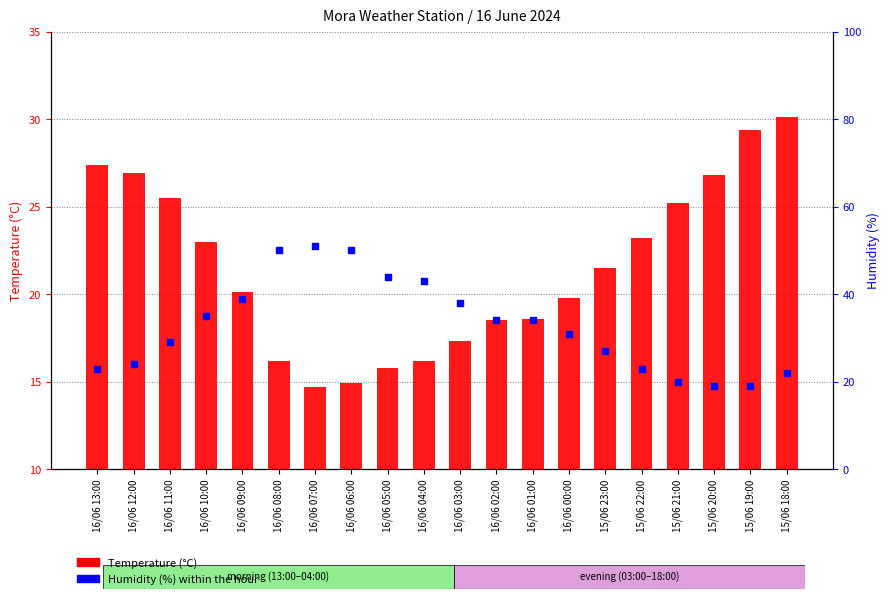

Which series has the largest total across all categories?

Humidity (%)